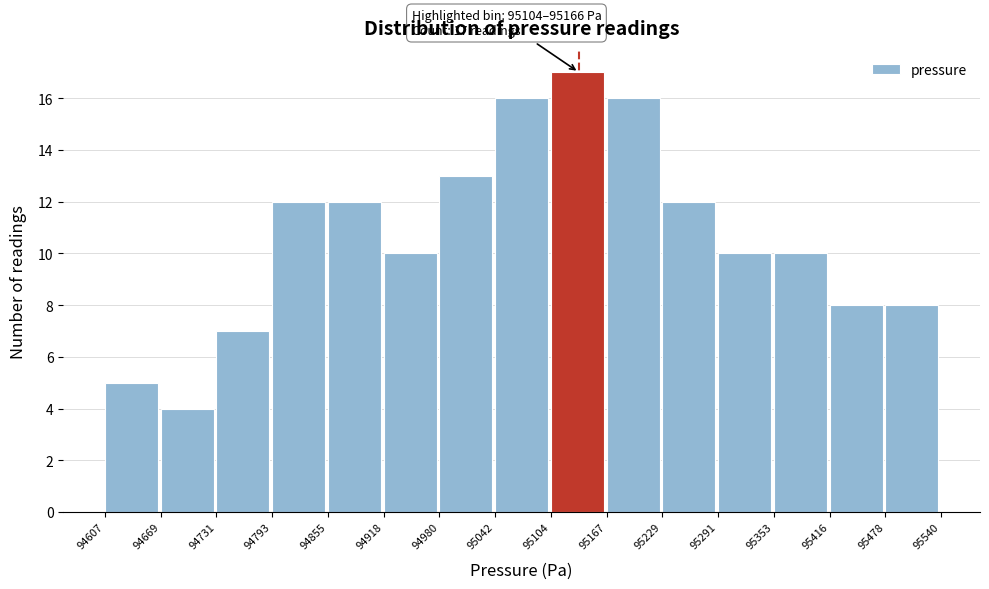

Over which range of the x-axis is the bar tallest?

95104 to 95167